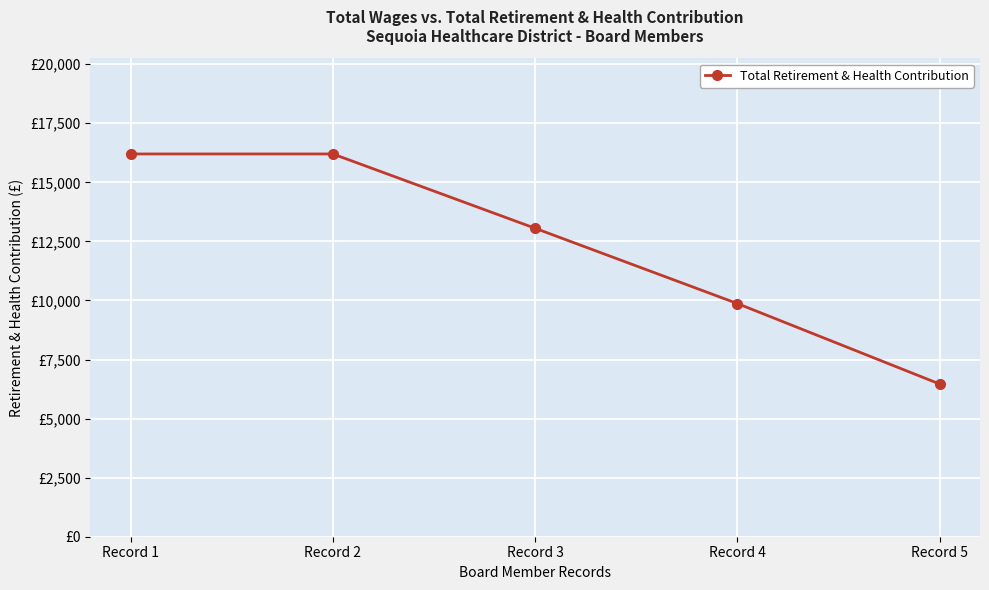

Is it true that the value at Record 5 is 11200?

False